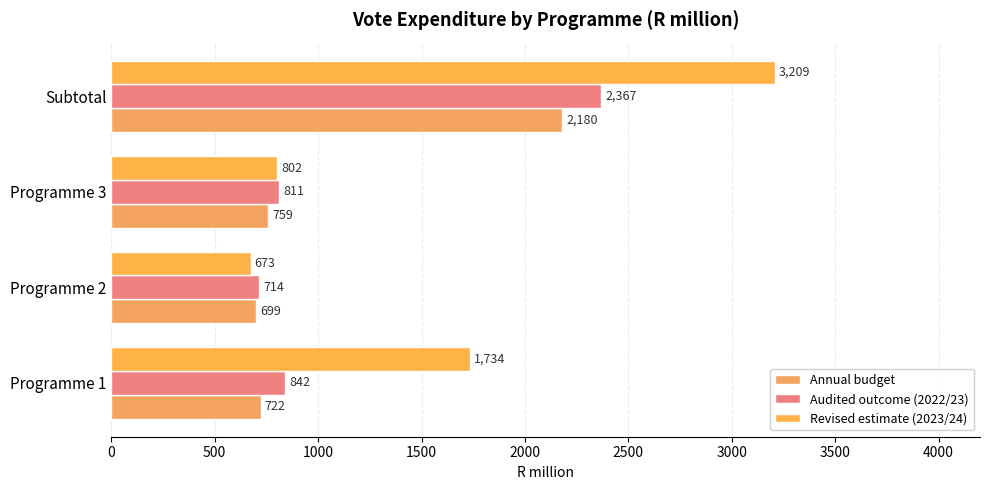

What is the lowest value of the Audited outcome (2022/23) series?

714.3